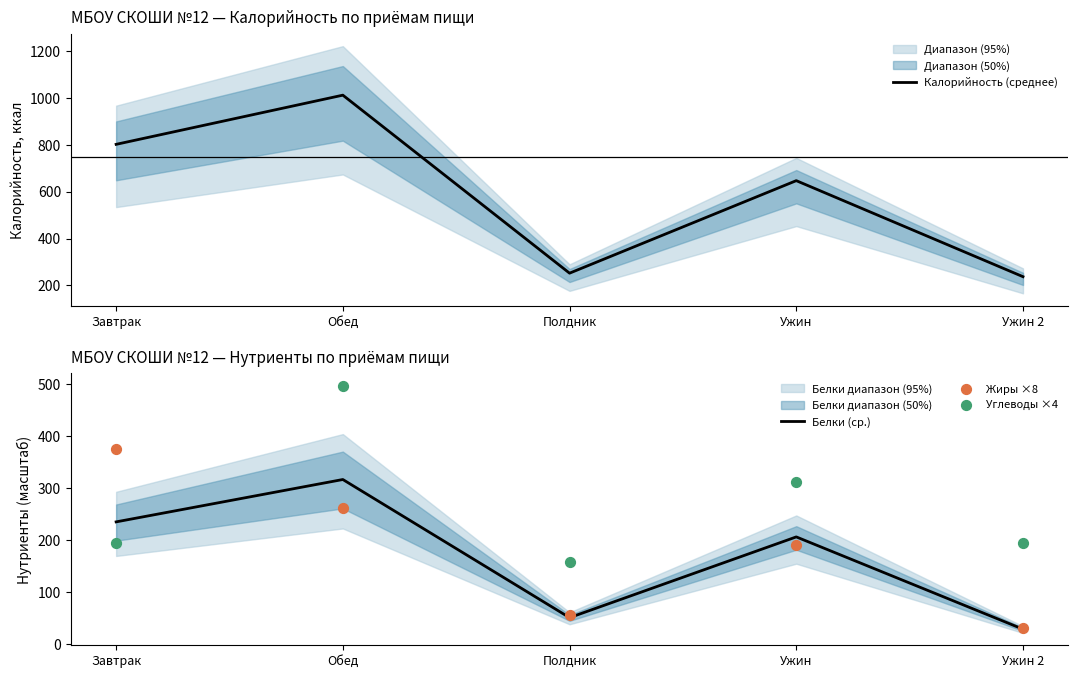

Is the value of Белки (ср.) at Ужин 2 greater than the value of Калорийность (среднее) at Ужин 2?

No